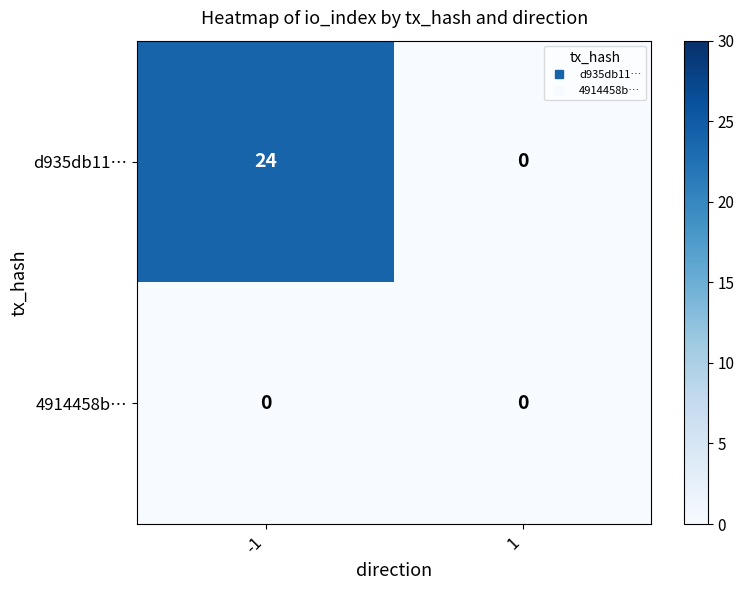

What is the maximum value shown in the chart?

24